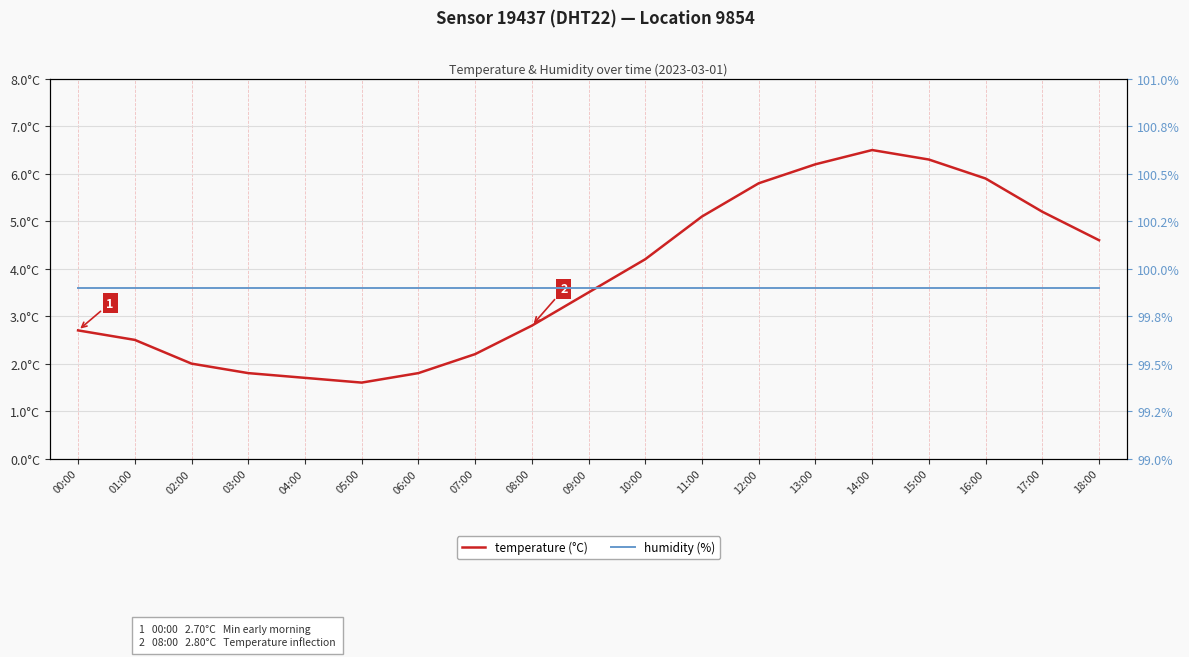

Is it true that temperature (°C) equals 1.7 at 04:00?

True